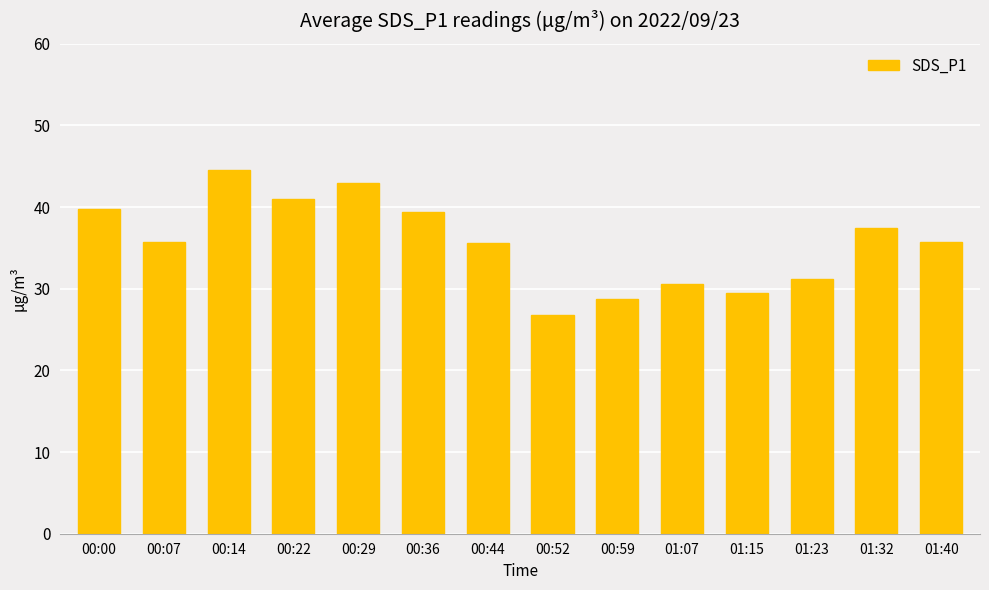

What is the approximate value at 00:59?

28.7